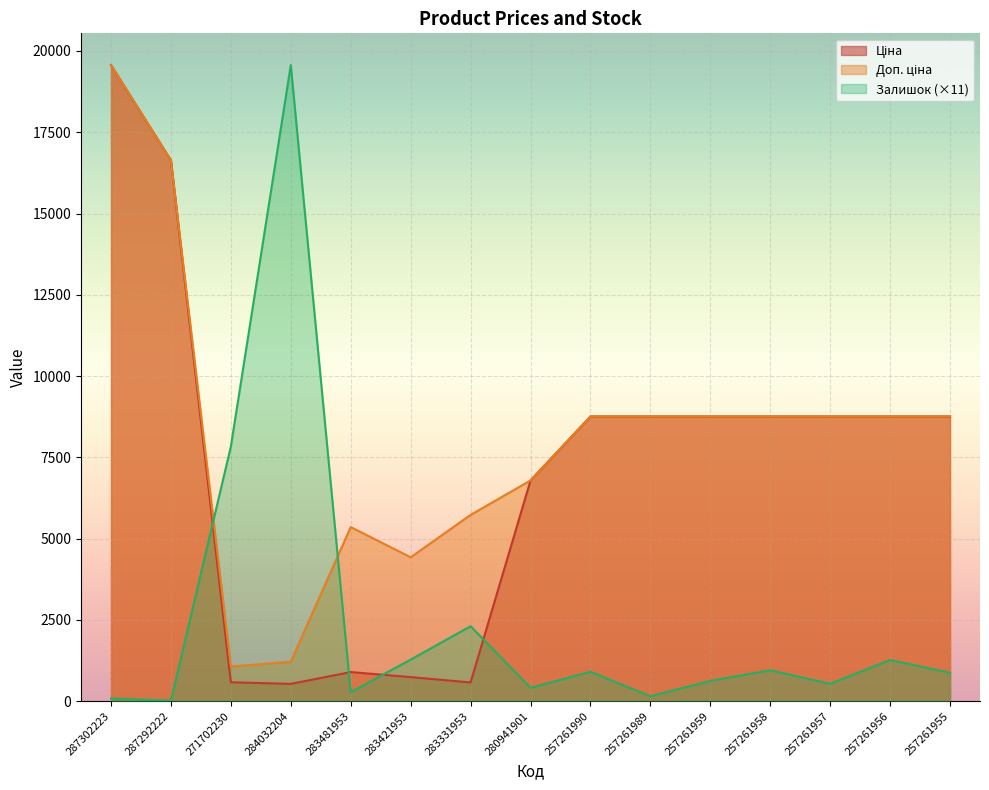

Is the value of Доп. ціна at 257261990 greater than the value of Ціна at 257261989?

No